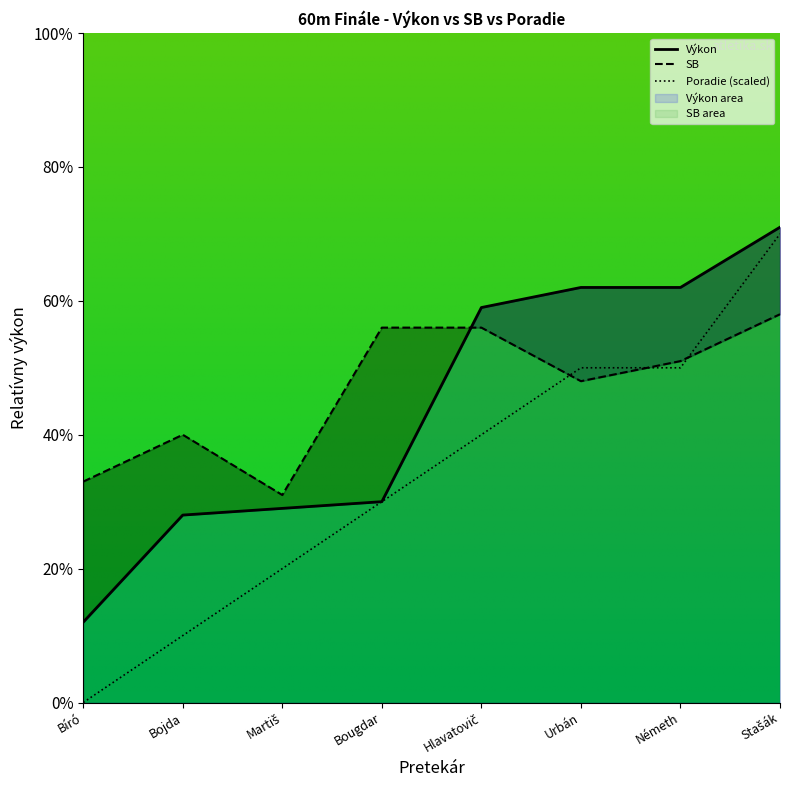

Between which two adjacent categories do SB and Poradie (scaled) first intersect?

Hlavatovič and Urbán